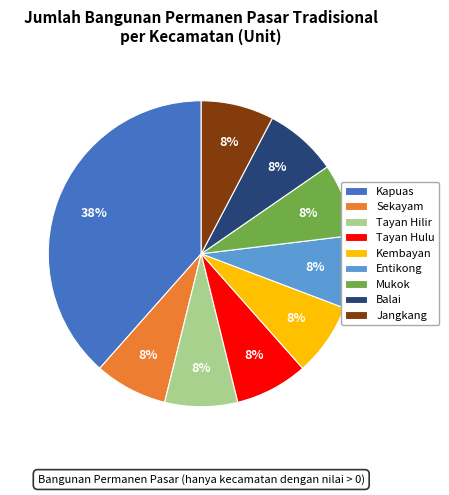

To the nearest percent, what is the average slice percentage?

11%